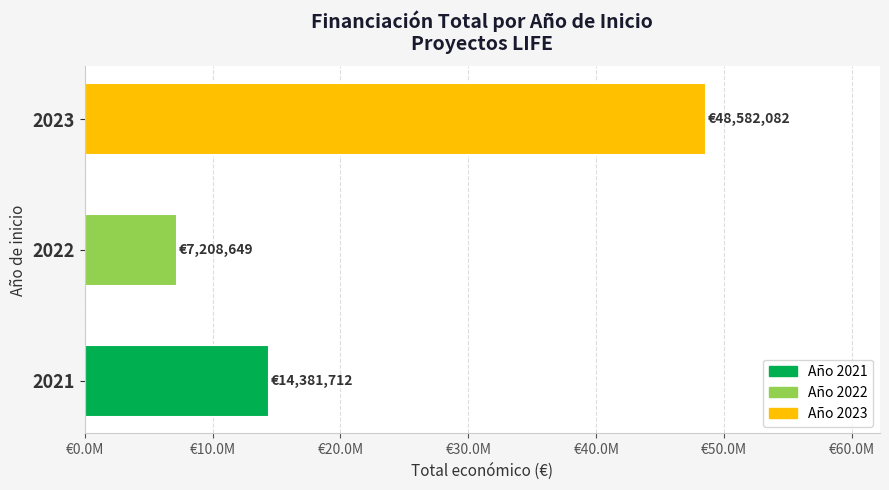

Rank the categories by value from lowest to highest.

2022, 2021, 2023